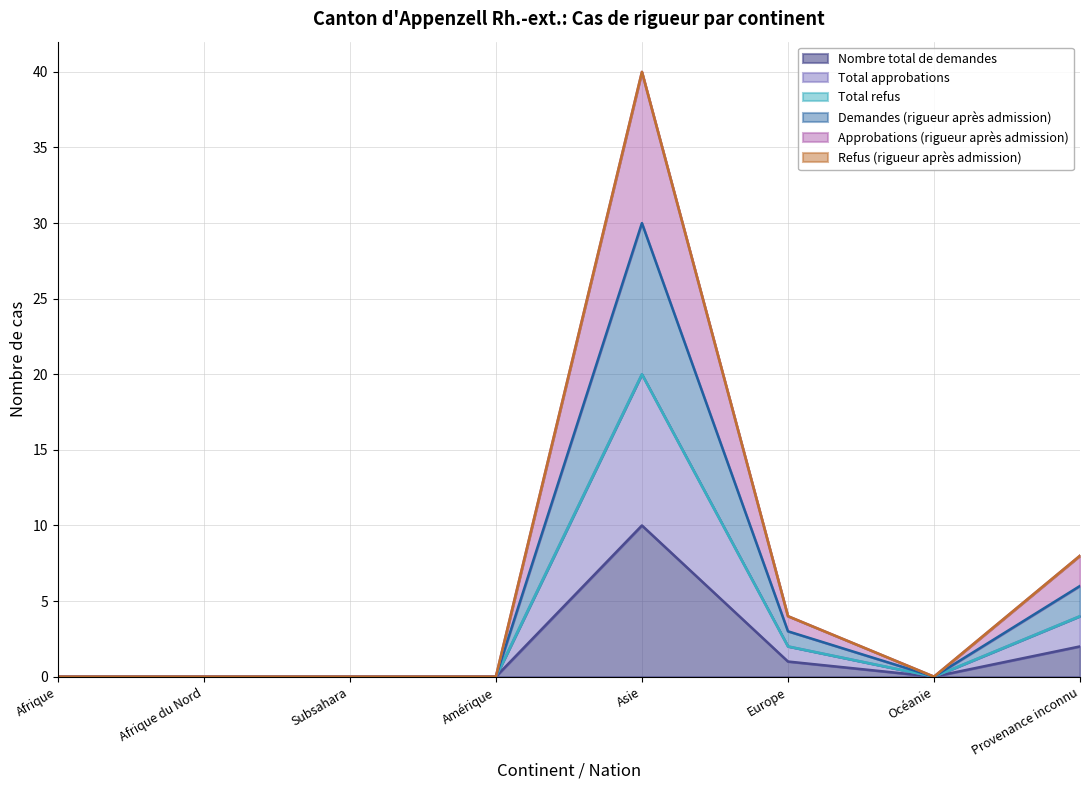

At which category does Approbations (rigueur après admission) reach its first local valley?

Océanie